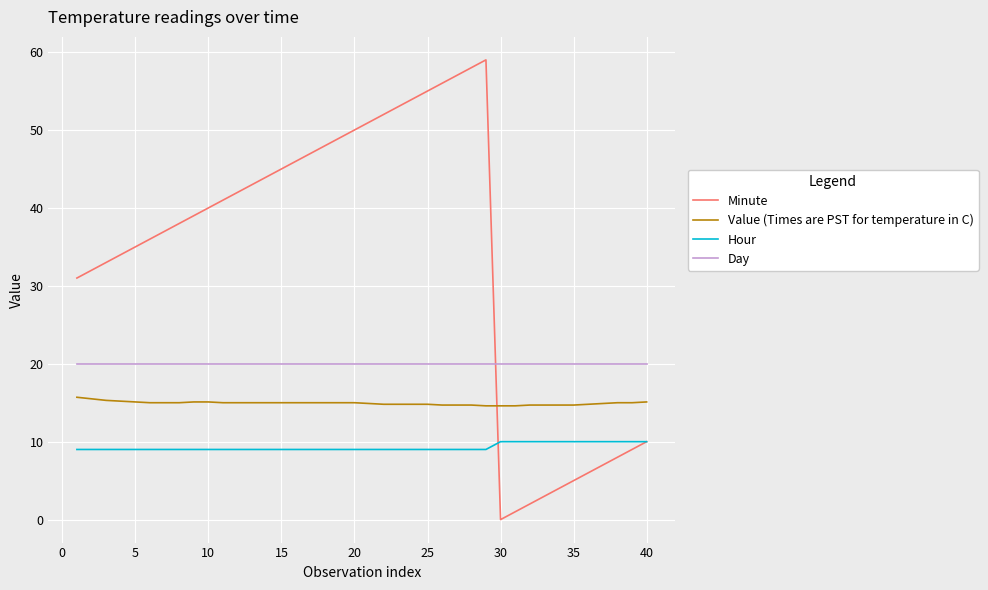

True or false: Minute and Value (Times are PST for temperature in C) intersect in this chart.

True